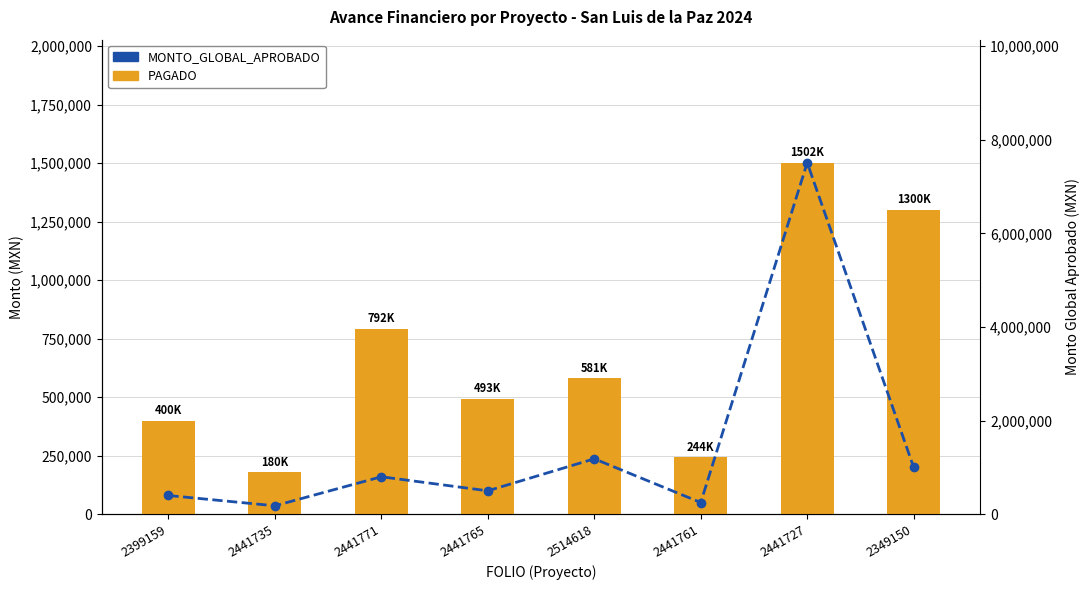

How many data points in MONTO_GLOBAL_APROBADO are less than 800000?

4